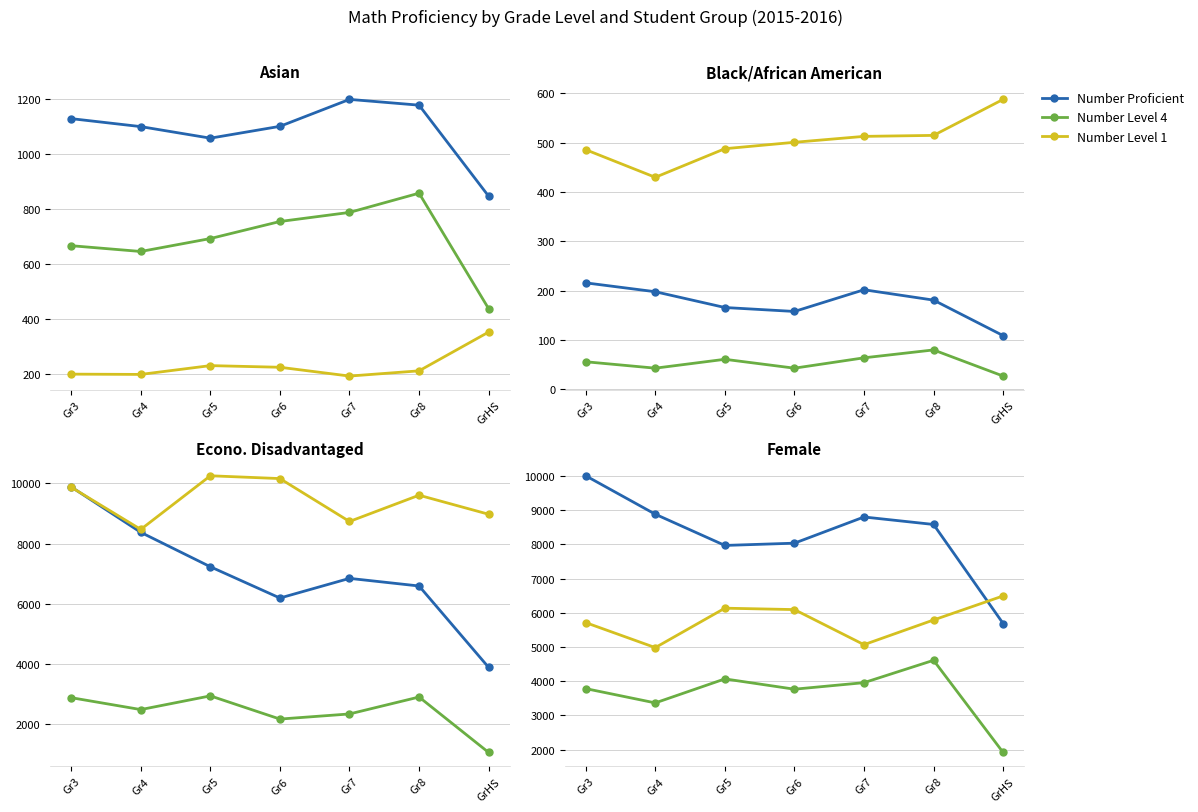

What is the value of the Number Level 4 point at the 4th from the left?

3765